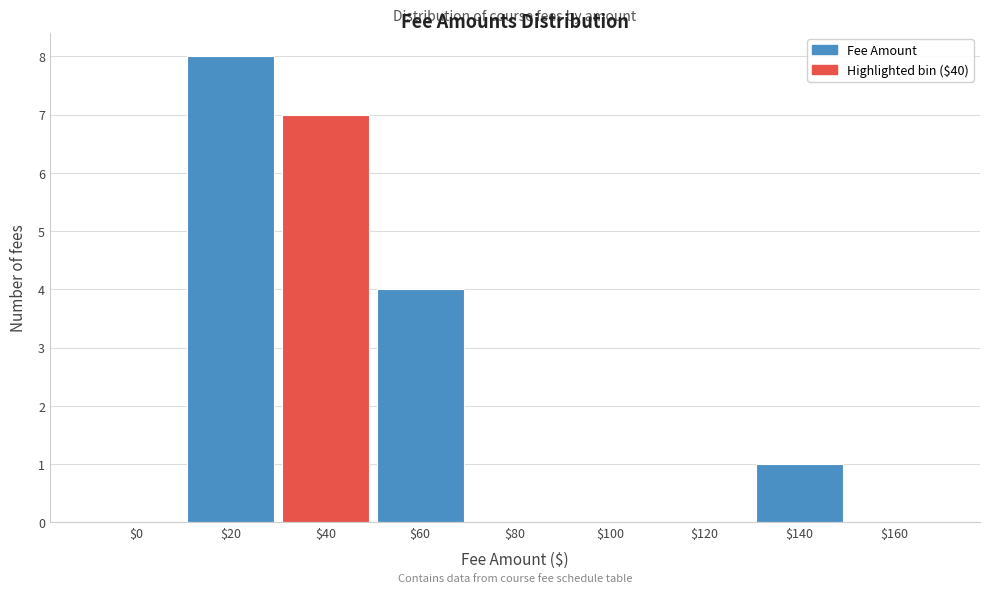

The value at $80 is 0. True or false?

True